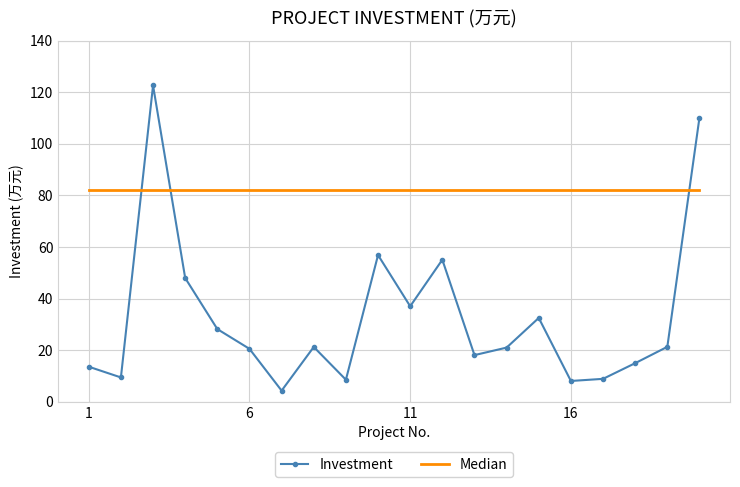

Which series has the widest spread of values?

Investment